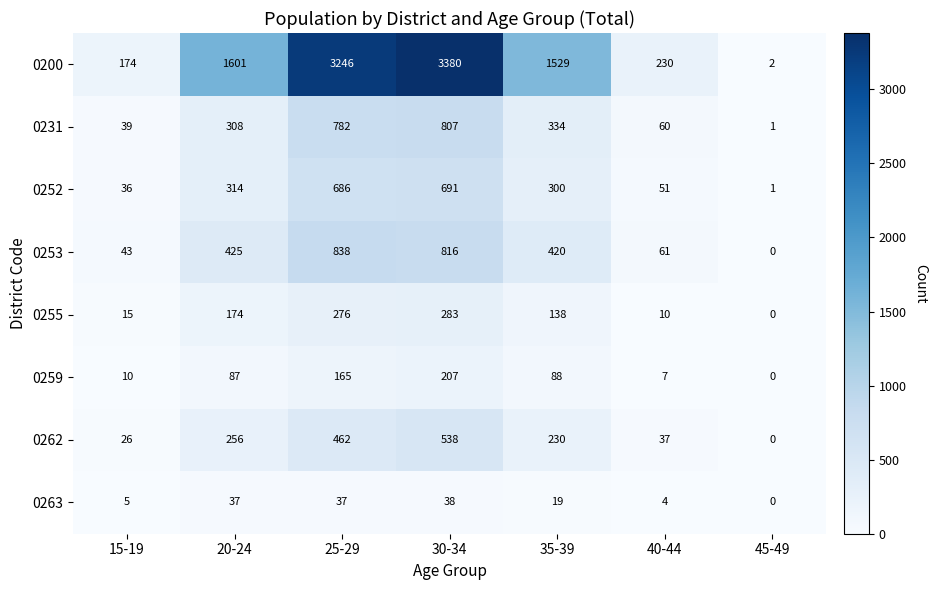

Rank the series at 20-24 from lowest to highest value.

0263, 0259, 0255, 0262, 0231, 0252, 0253, 0200